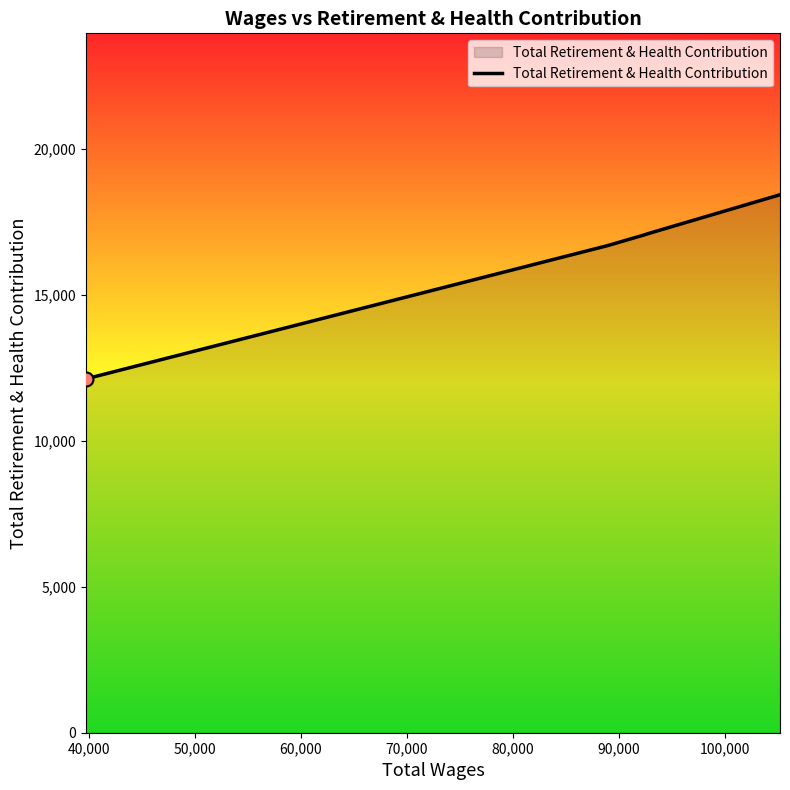

What is the average value?

16281